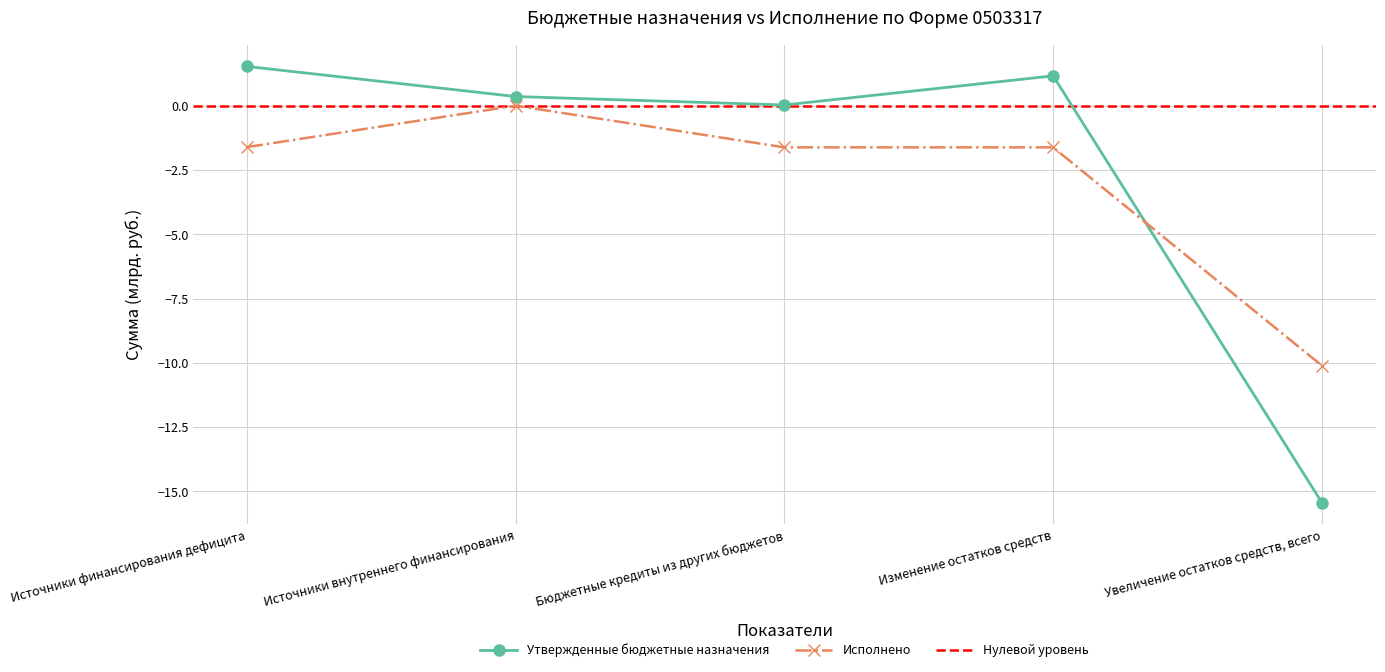

At which category is the sum across all series the highest?

Источники внутреннего финансирования